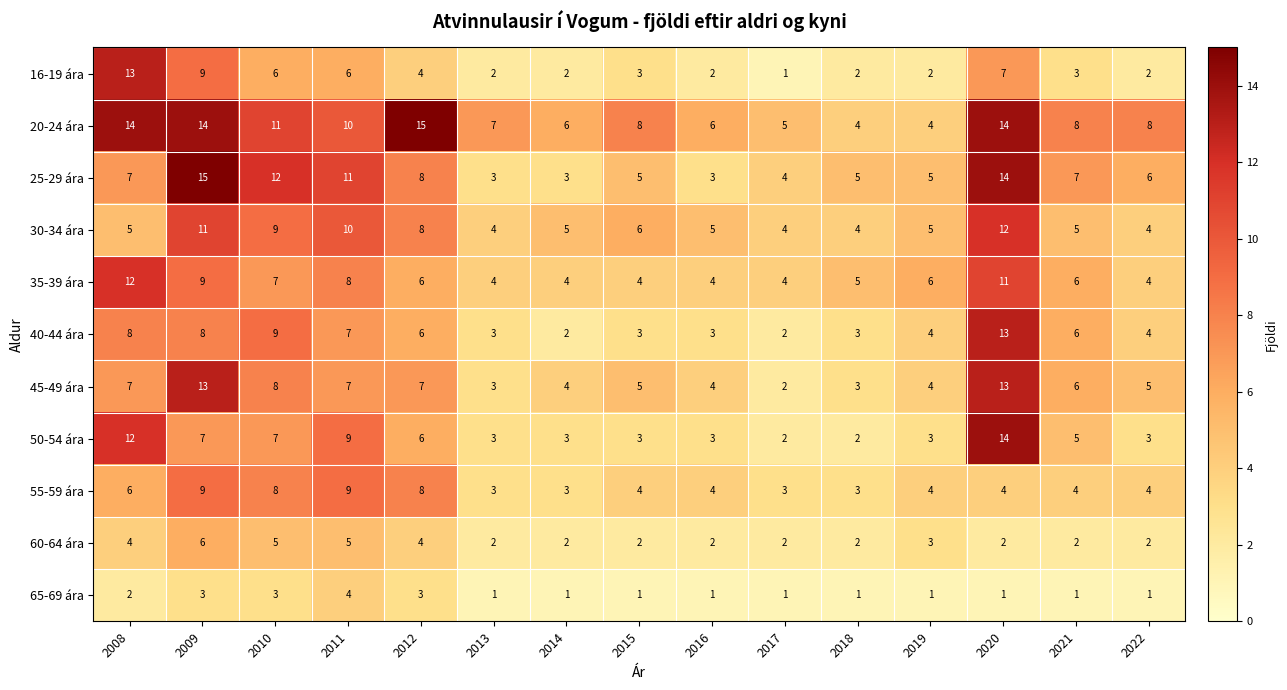

What value does the 25-29 ára series have at 2009, to the nearest 10?

20